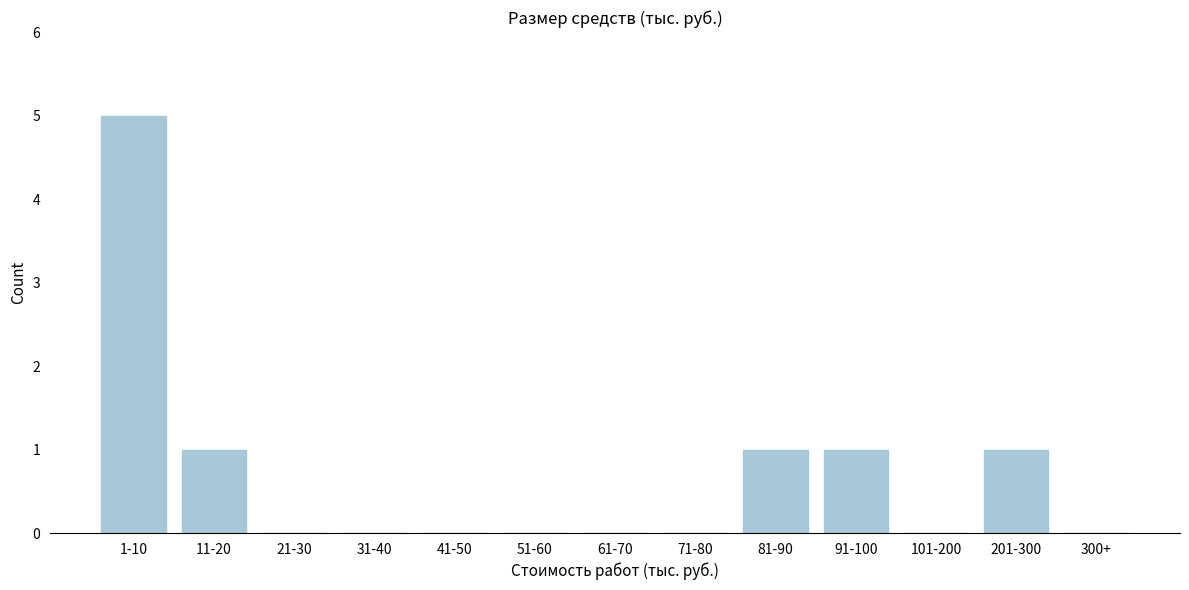

Reading right to left, what are all the values shown in this chart?

300+=0	201-300=1	101-200=0	91-100=1	81-90=1	71-80=0	61-70=0	51-60=0	41-50=0	31-40=0	21-30=0	11-20=1	1-10=5